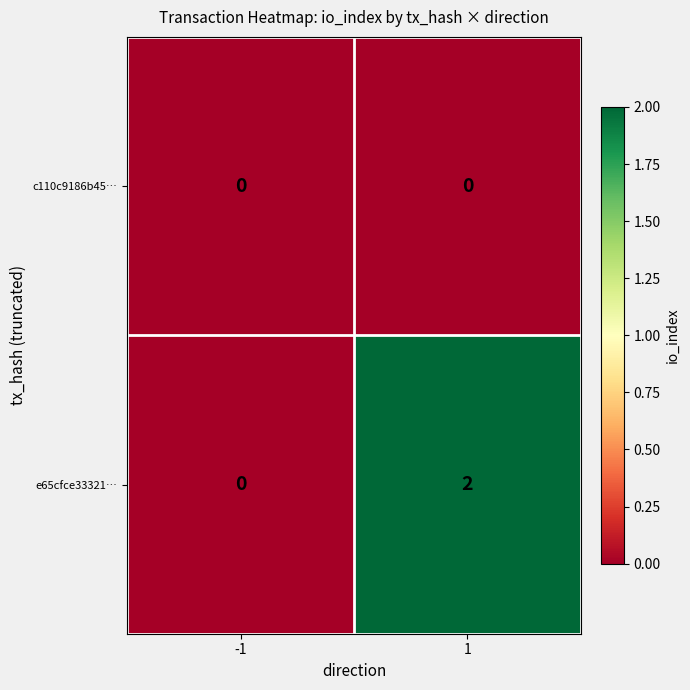

Which series has the largest range (max minus min)?

e65cfce33321…